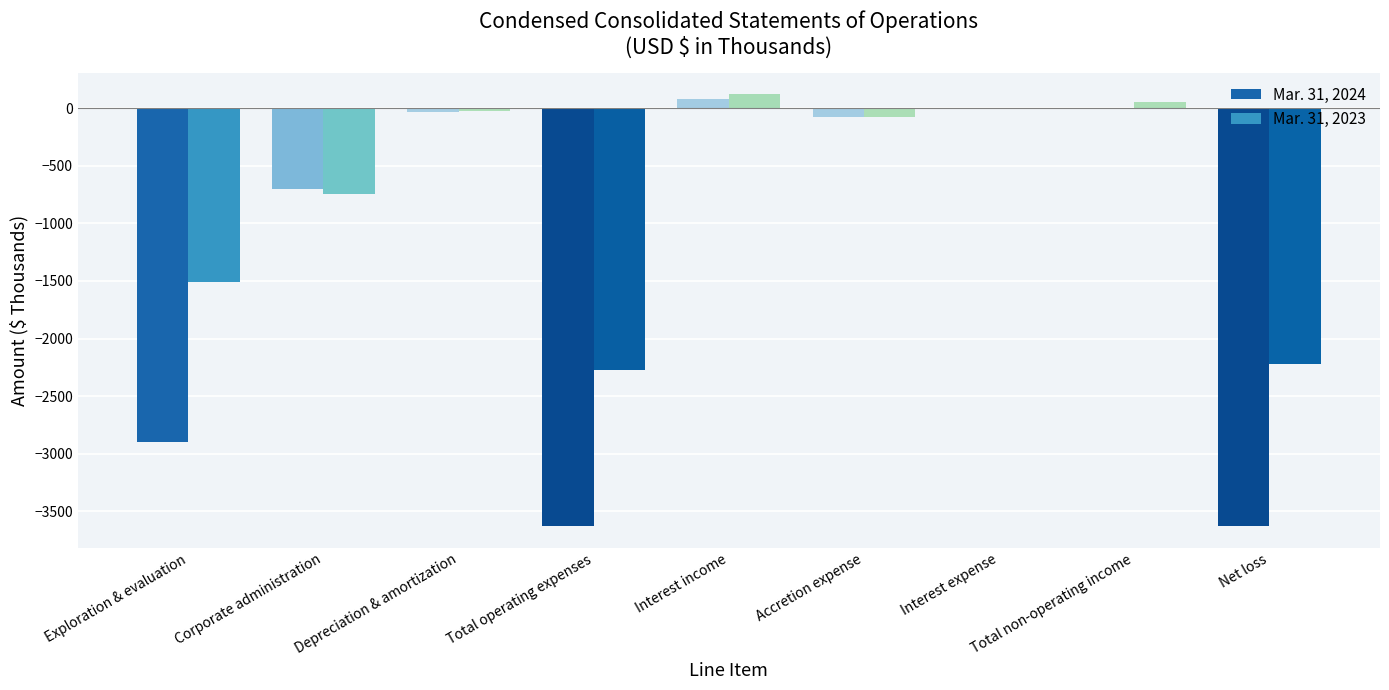

The value of Mar. 31, 2024 at Corporate administration is -1251. True or false?

False